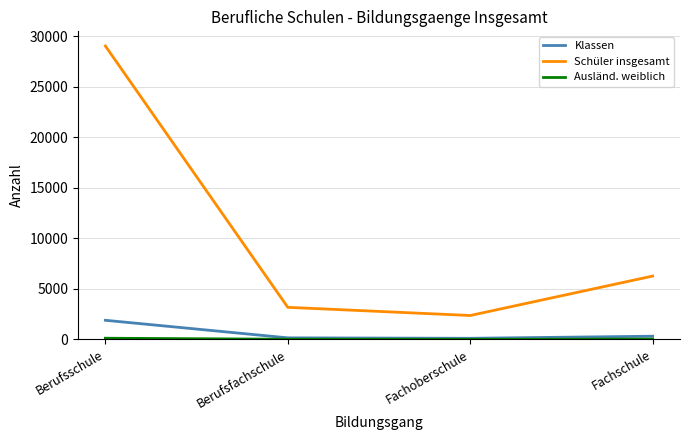

What is the difference between the Schüler insgesamt values at Fachoberschule and Fachschule?

3903.0